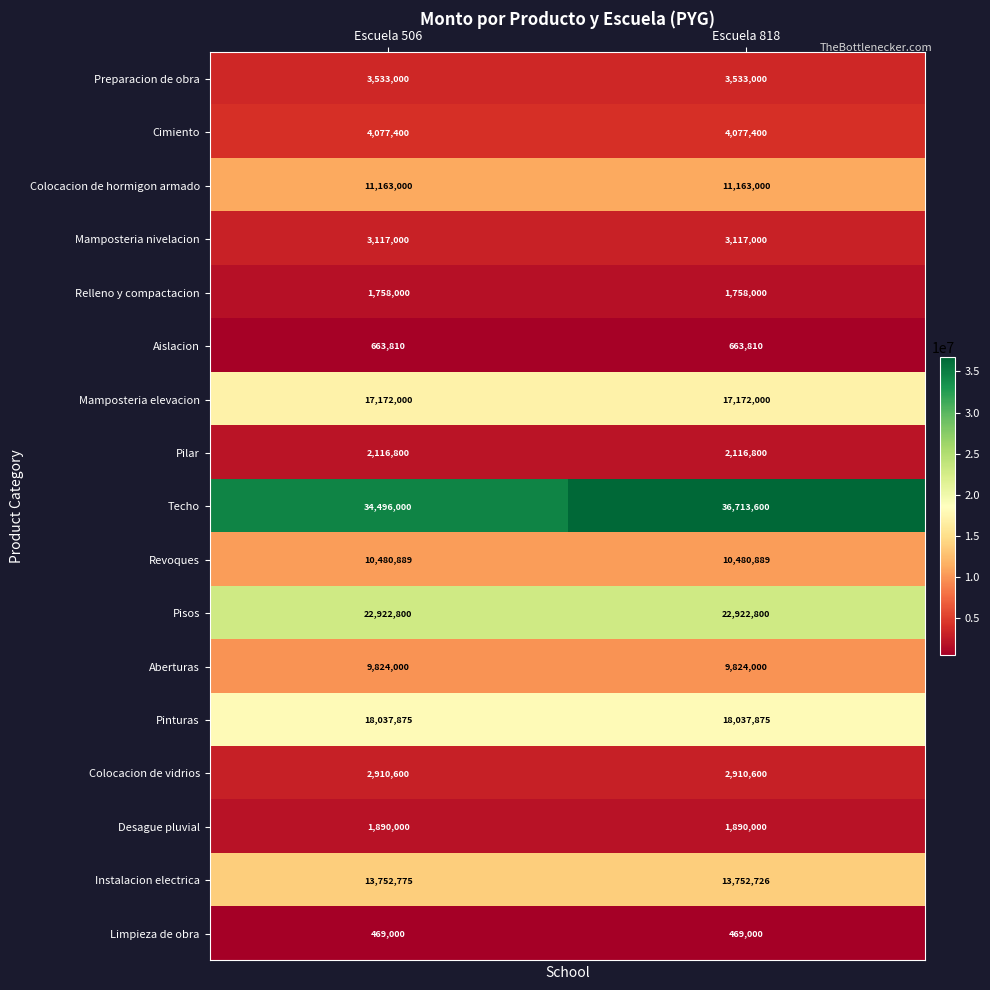

What is the smallest value displayed?

469000